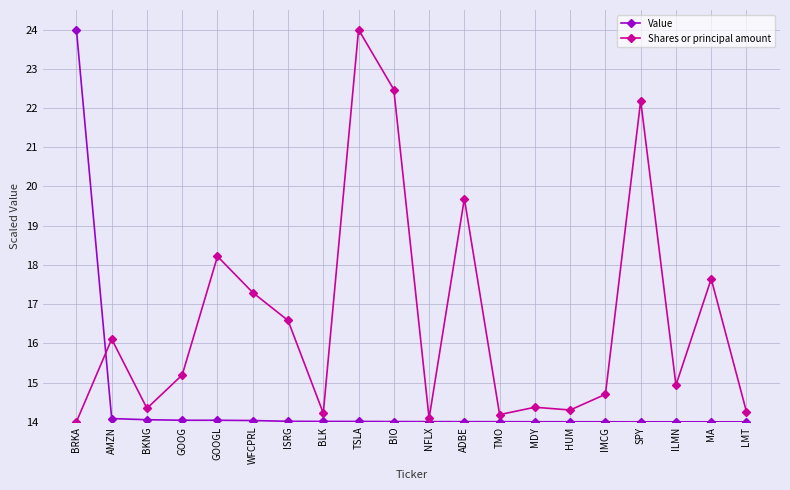

At which label does Shares or principal amount reach its peak?

TSLA